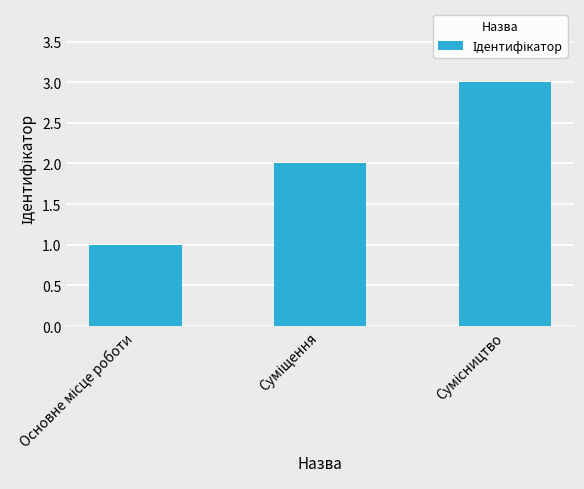

What is the smallest value displayed?

1